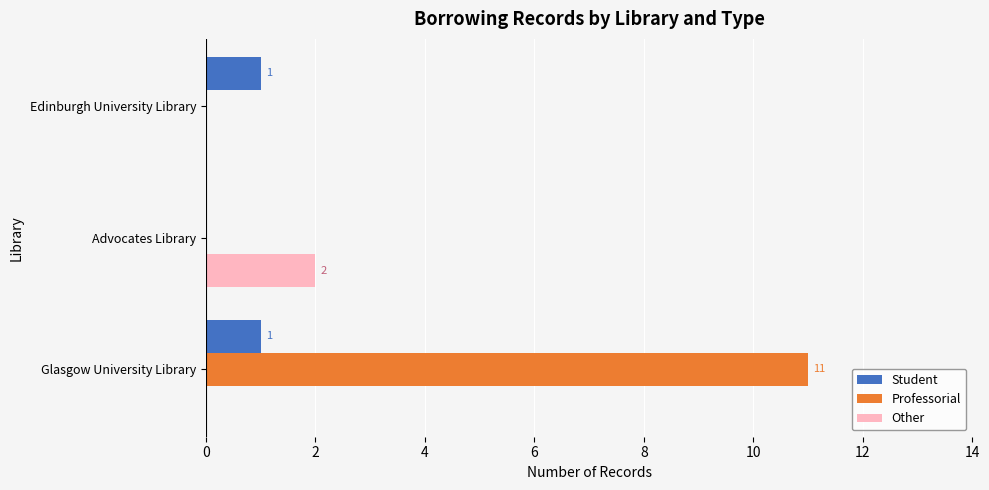

Between Glasgow University Library and Edinburgh University Library, which series saw the biggest shift?

Professorial